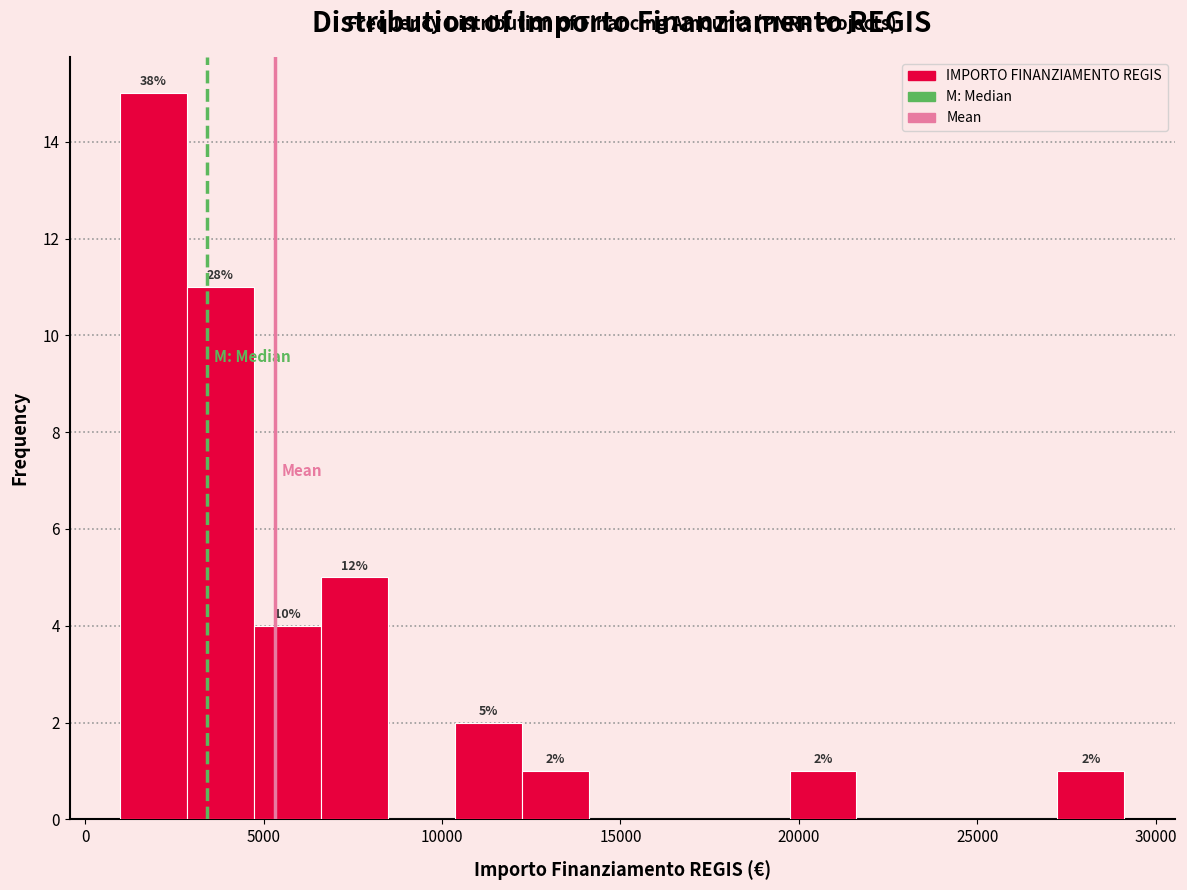

Read against the x-axis, roughly where is the centre of the tallest bar?

2000